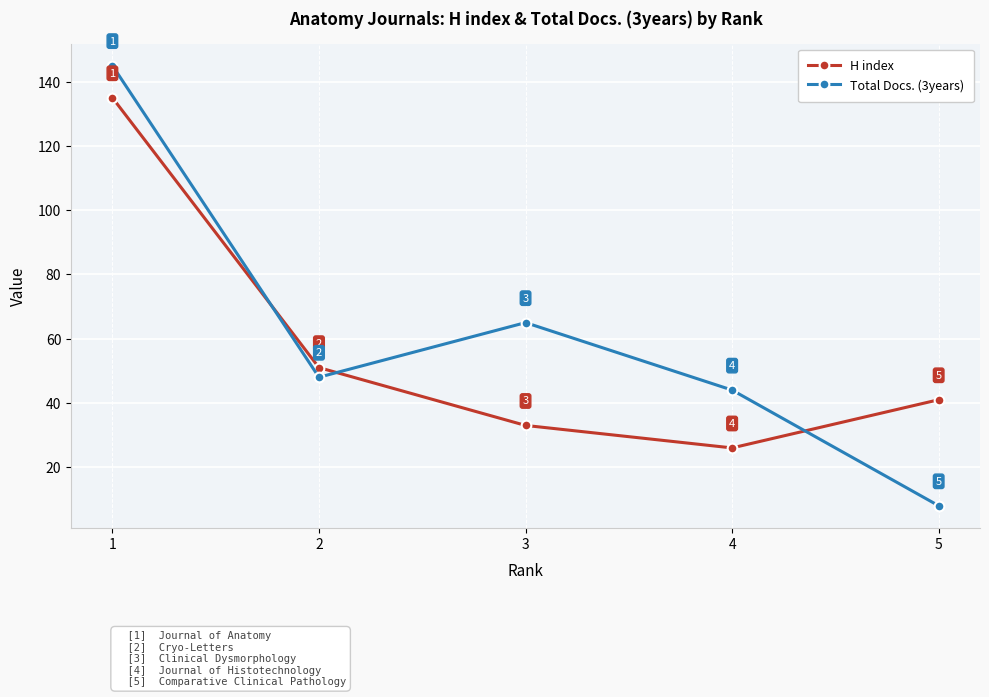

What is the value of the H index point at the 1st from the left?

135